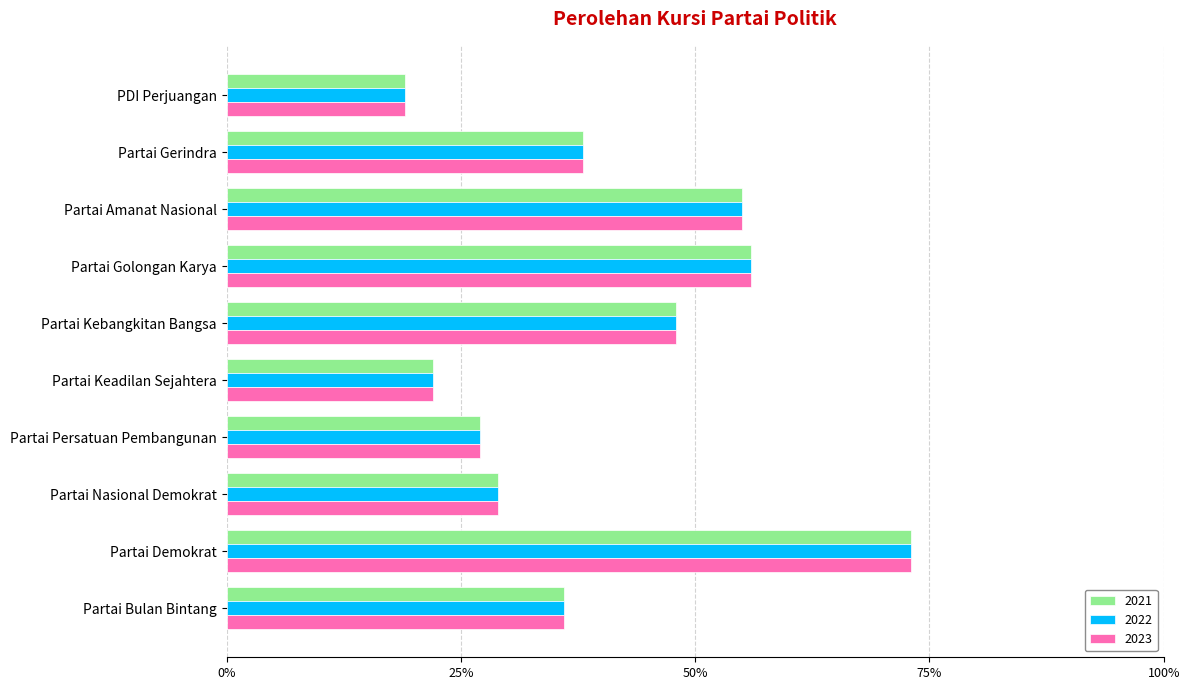

Where is 2022 nearest to the value 46?

Partai Kebangkitan Bangsa